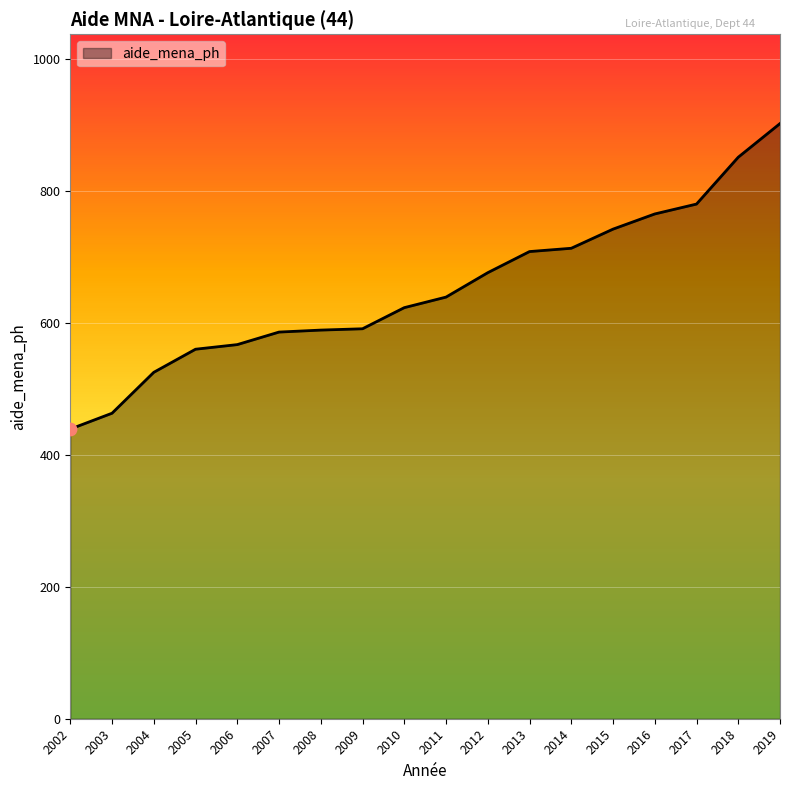

Which has a higher value, 2018 or 2013?

2018